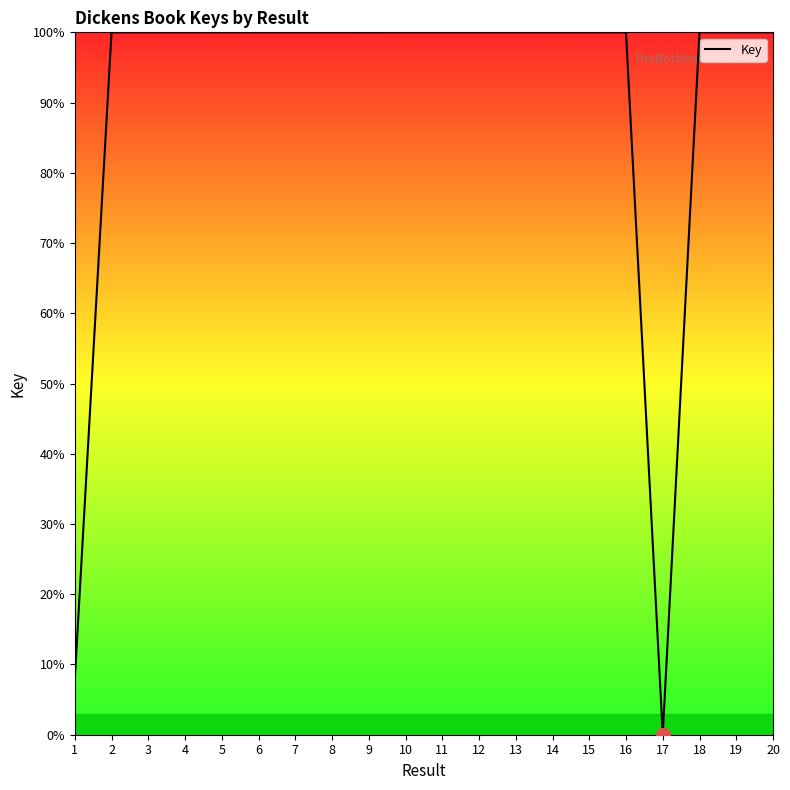

What is the sum of the values at 18 and 9?

200.0